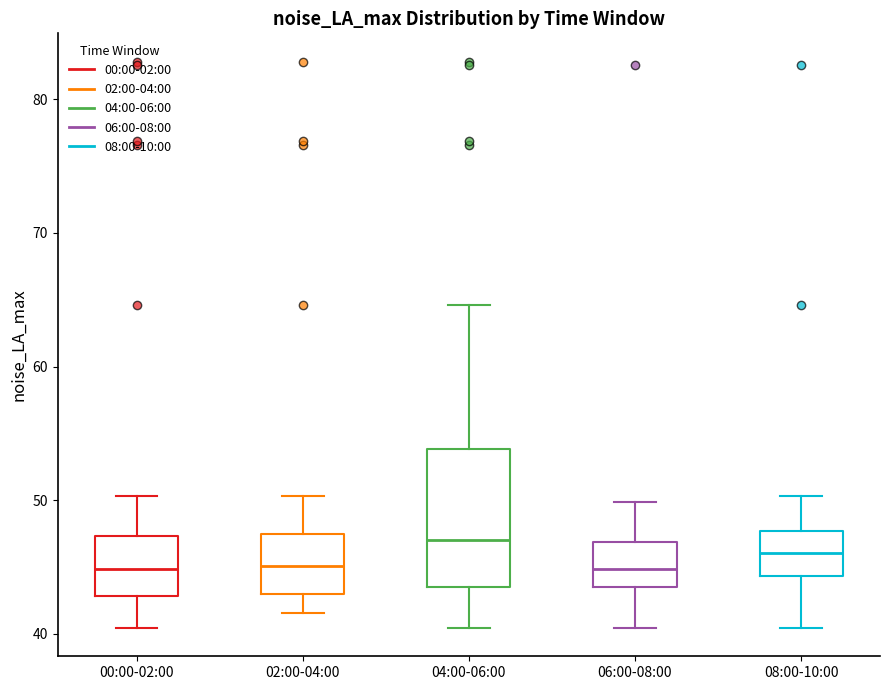

Reading left to right, read every box against the y-axis: the position of its median line, the range the box covers, and the ends of its whiskers. The values are not printed on the chart, so give them approximately, as read against the axis.

00:00-02:00: median 45, box 43 to 47, whiskers 40 to 50
02:00-04:00: median 45, box 43 to 47, whiskers 42 to 50
04:00-06:00: median 47, box 44 to 54, whiskers 40 to 65
06:00-08:00: median 45, box 44 to 47, whiskers 40 to 50
08:00-10:00: median 46, box 44 to 48, whiskers 40 to 50